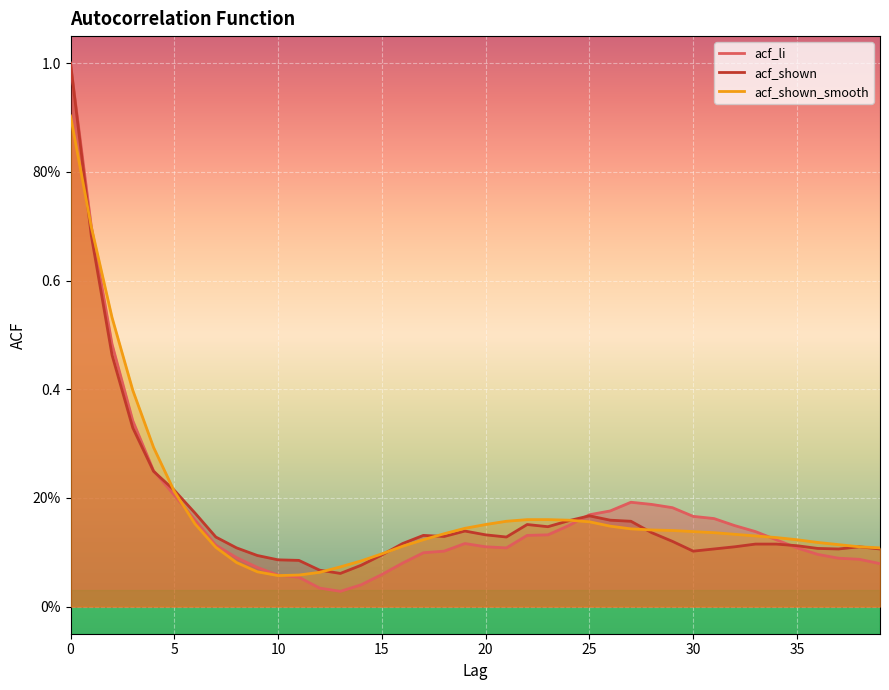

List the series in order of their overall mean, highest first.

acf_shown_smooth, acf_shown, acf_li